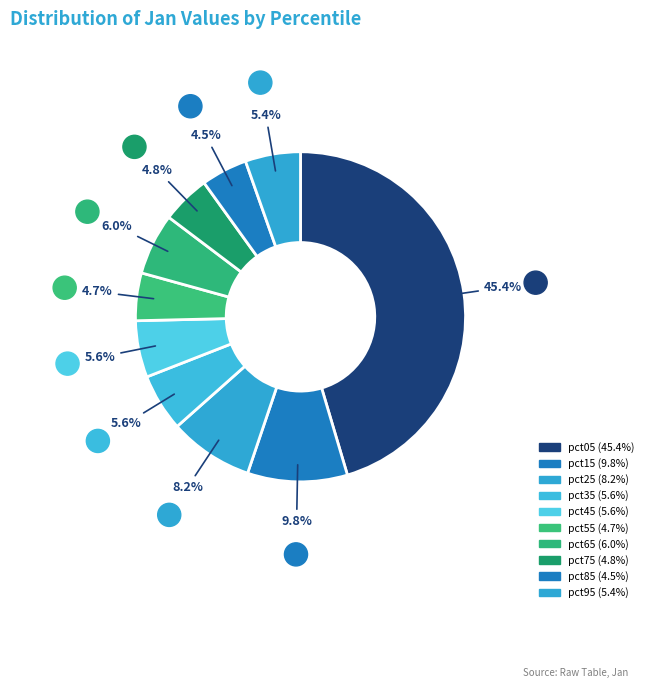

To the nearest percent, what percentage of the pie is pct75?

5%